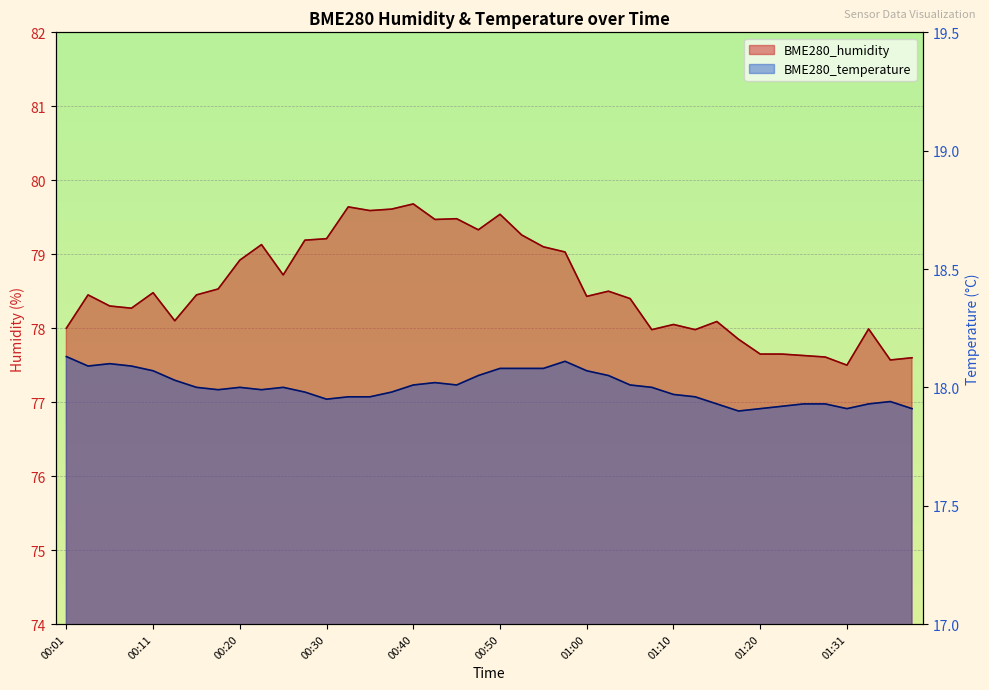

True or false: BME280_humidity and BME280_temperature cross at least once.

False